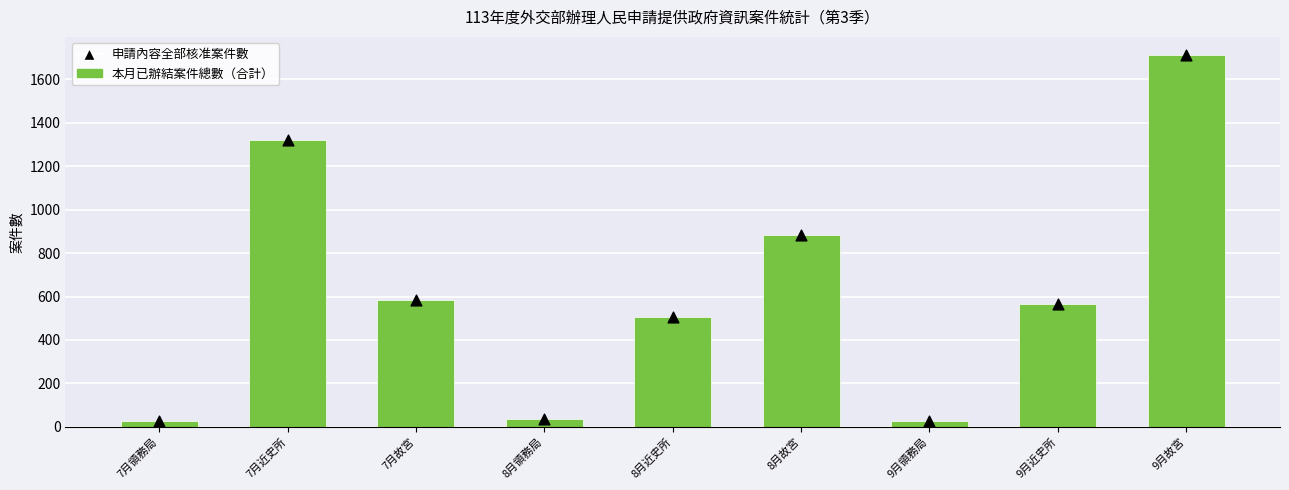

Is the value of 申請內容全部核准案件數 at 8月近史所 greater than the value of 本月已辦結案件總數（合計） at 9月故宮?

No